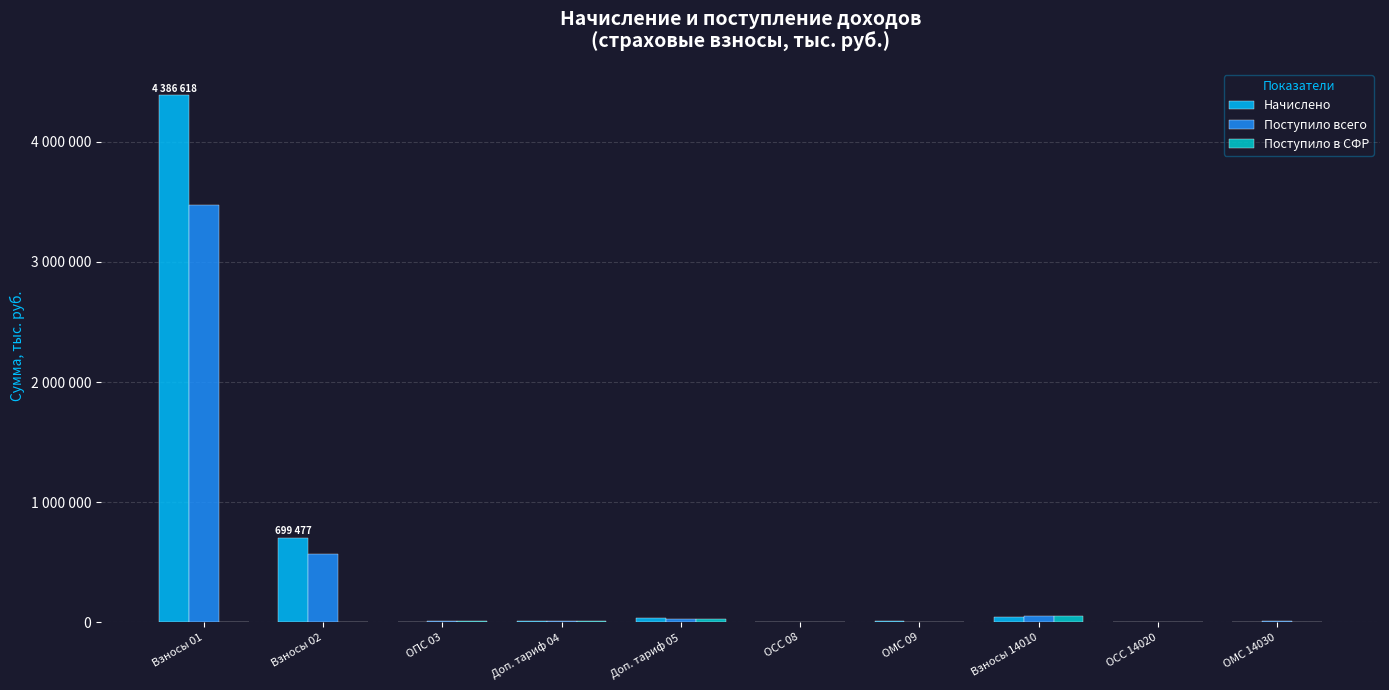

Which label corresponds to the smallest value in the chart?

Взносы 01